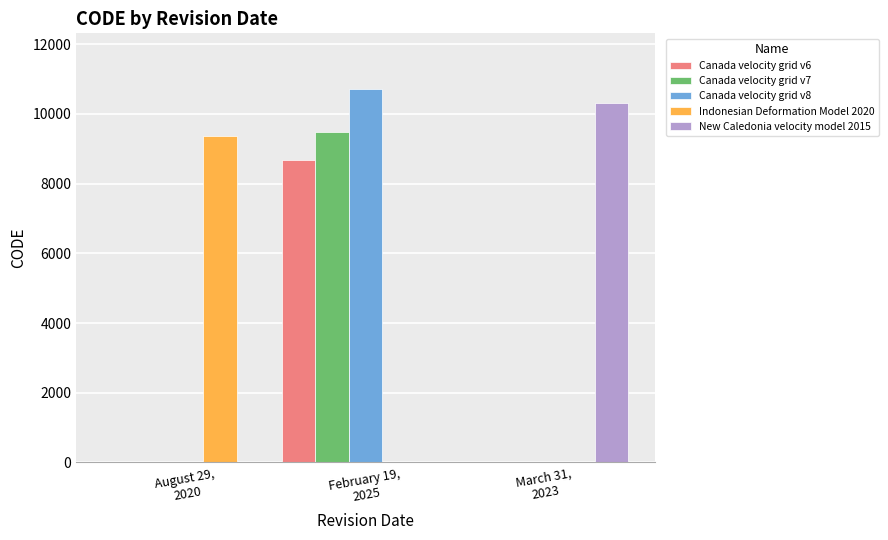

The Indonesian Deformation Model 2020 series shows -3173 at March 31,
2023. True or false?

False